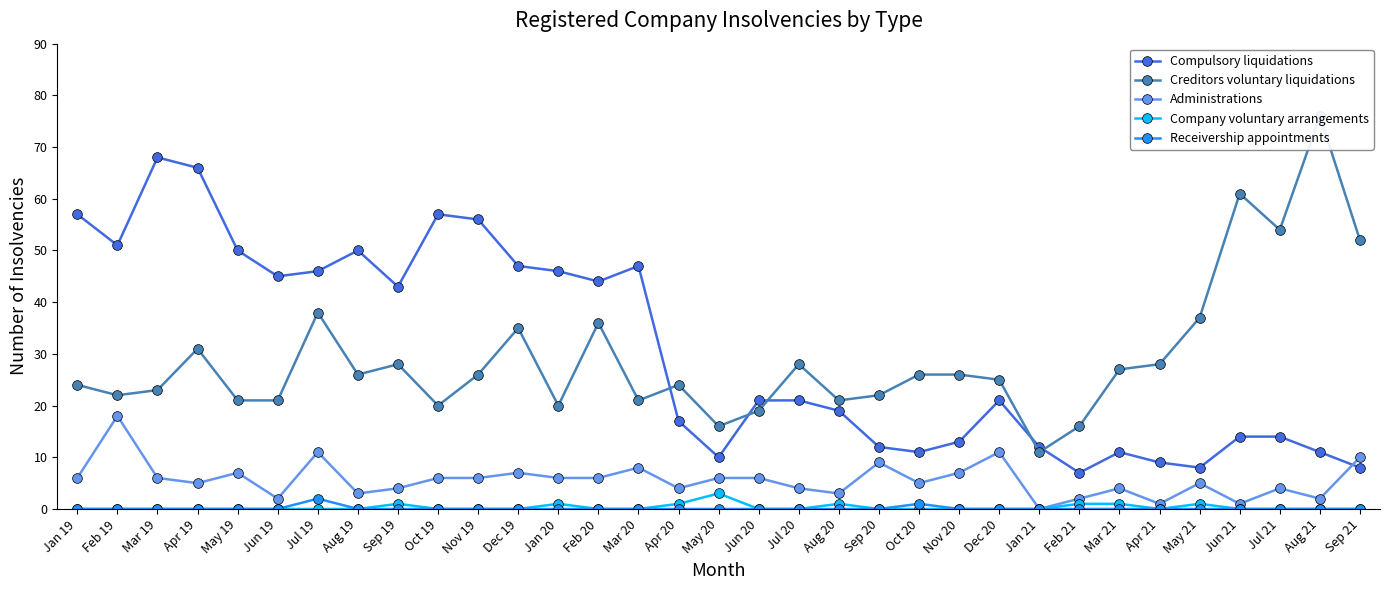

List the series in order of their peak value, lowest first.

Receivership appointments, Company voluntary arrangements, Administrations, Compulsory liquidations, Creditors voluntary liquidations